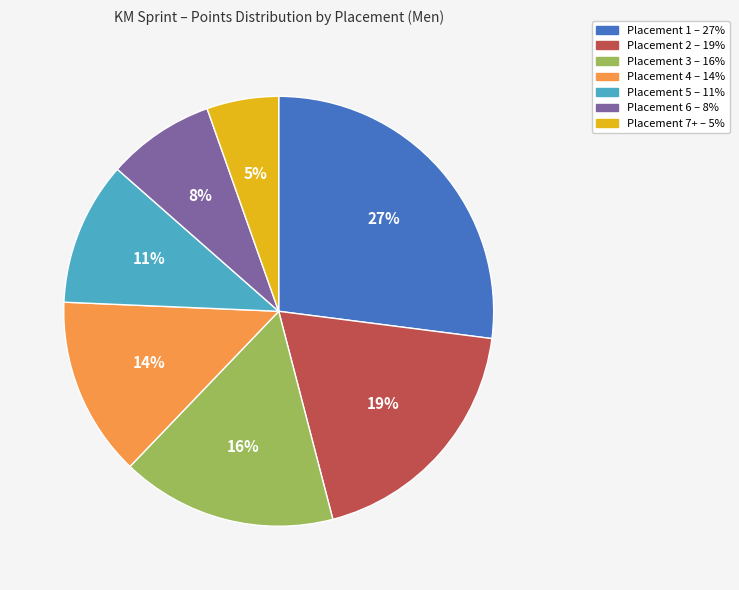

Is there a majority slice in this chart?

No